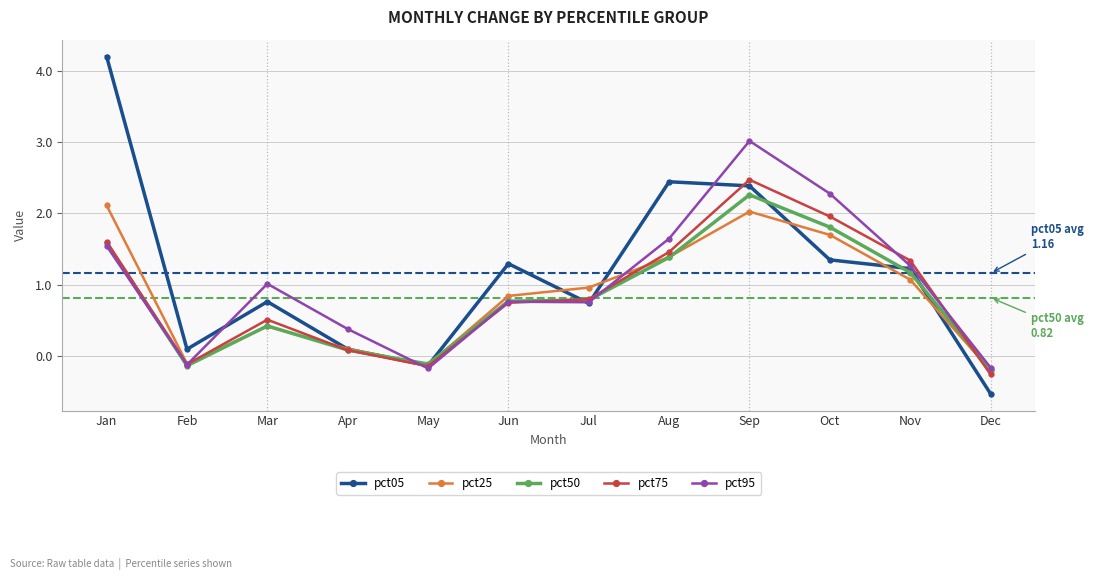

What is the spread (max minus min) of values at Mar?

0.6